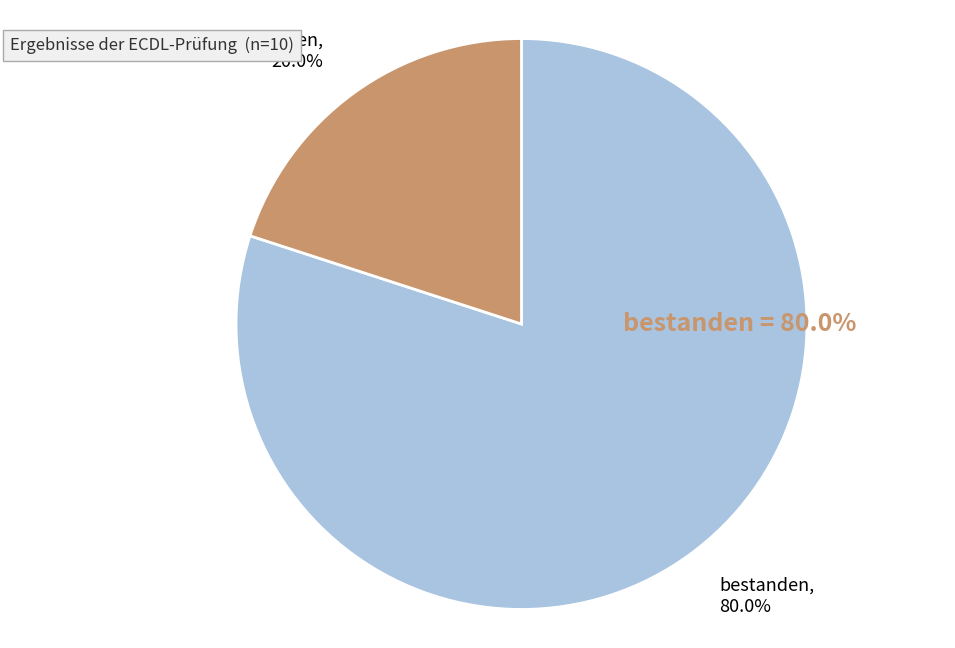

Is it true that bestanden is 80% of the pie?

True